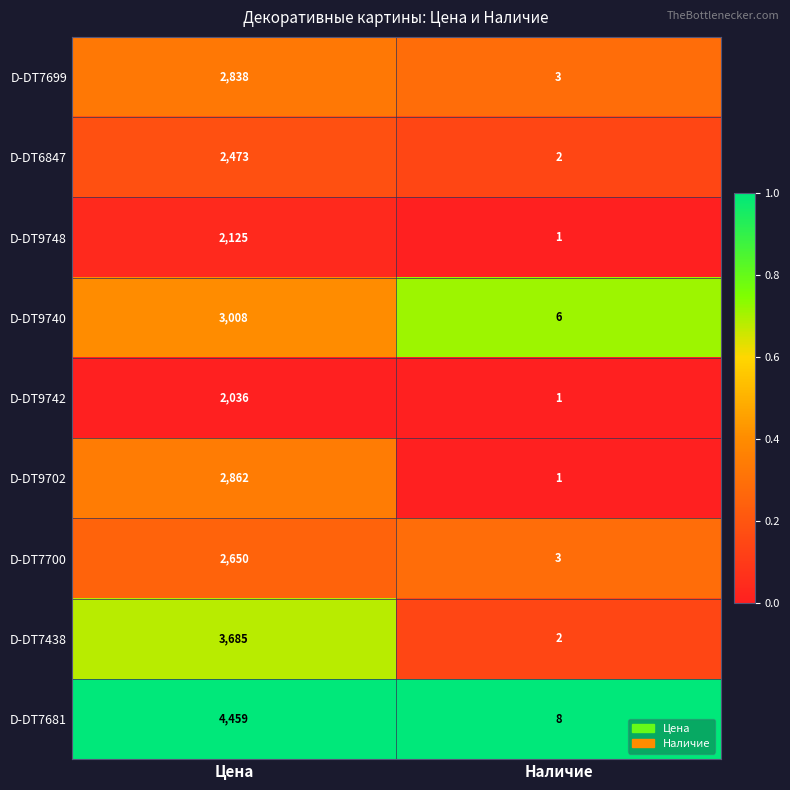

True or false: D-DT9748 has a value of 1 at Наличие.

True